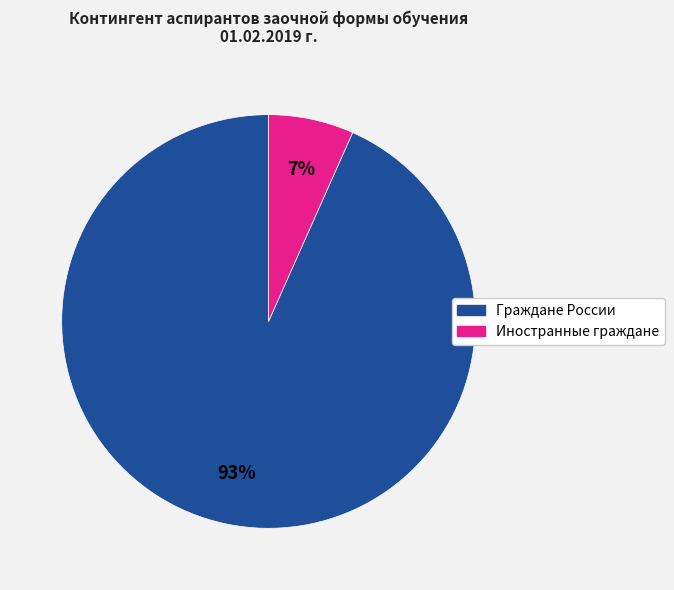

What percentage is the Граждане России slice, to the nearest percent?

93%